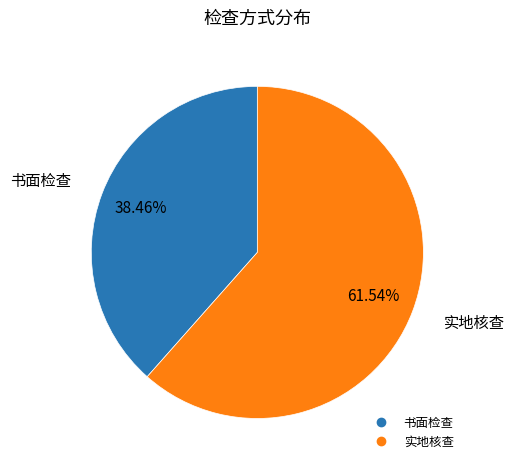

Is there a majority slice in this chart?

Yes